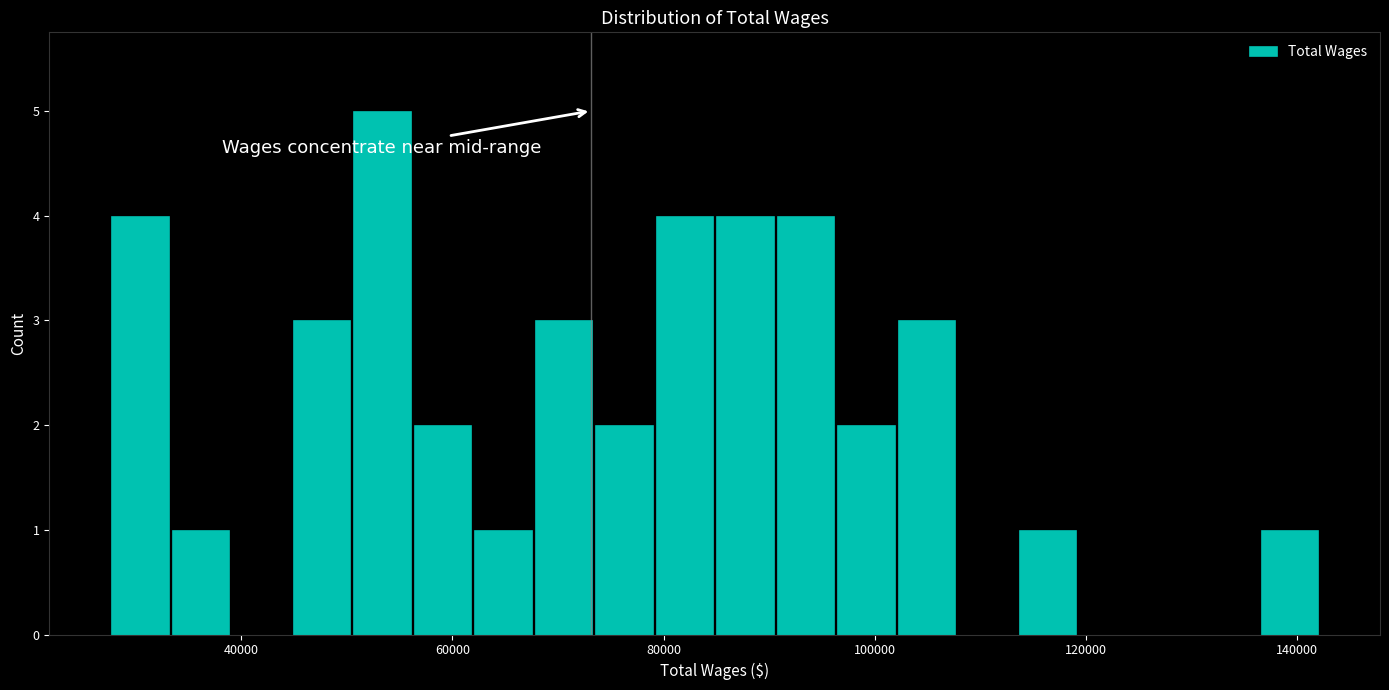

Around what value on the x-axis is the tallest bar? Give the approximate position of its centre, as read against the axis.

54000